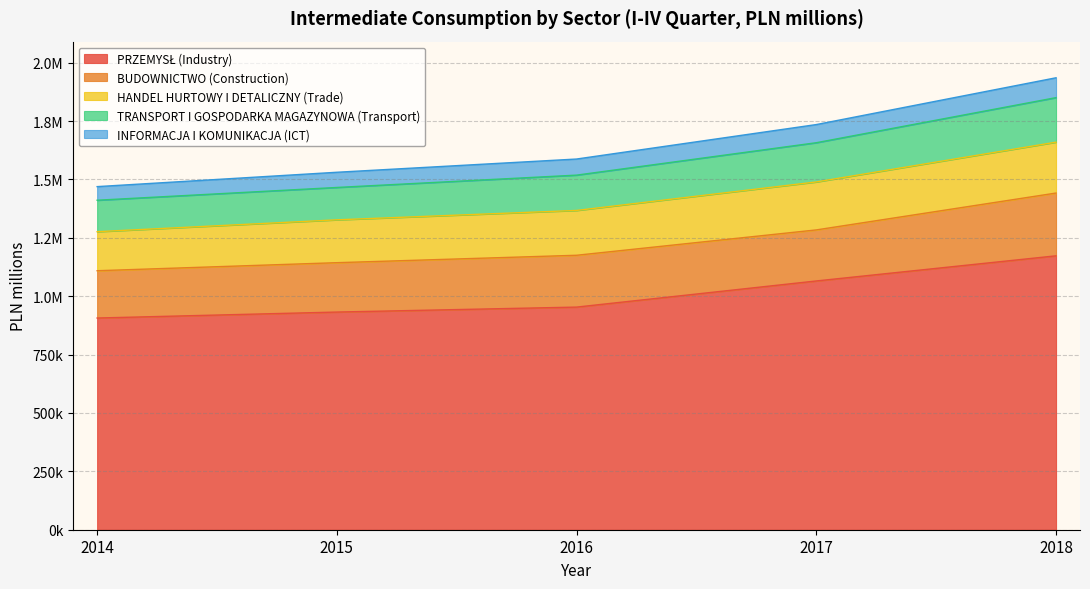

Is it true that HANDEL HURTOWY I DETALICZNY (Trade) equals 167146.8 at 2014?

True